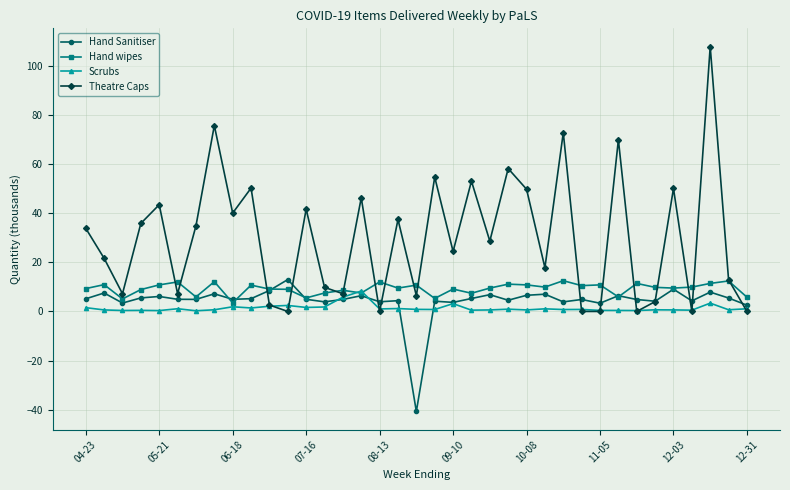

True or false: Hand wipes has more than 2 interior local peaks.

True